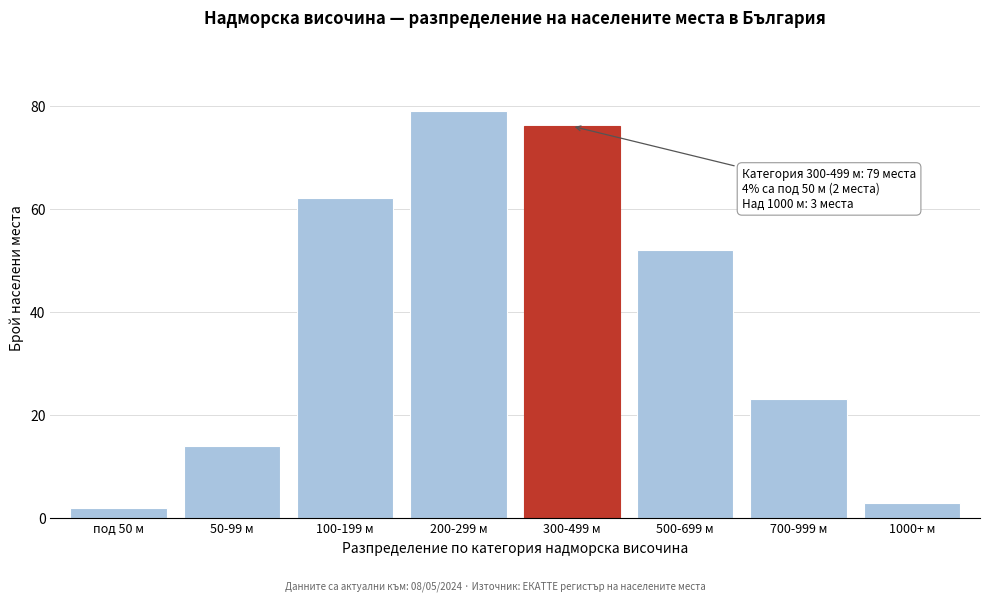

Reading left to right, list all the values displayed in this chart.

под 50 м=2	50-99 м=14	100-199 м=62	200-299 м=79	300-499 м=76	500-699 м=52	700-999 м=23	1000+ м=3